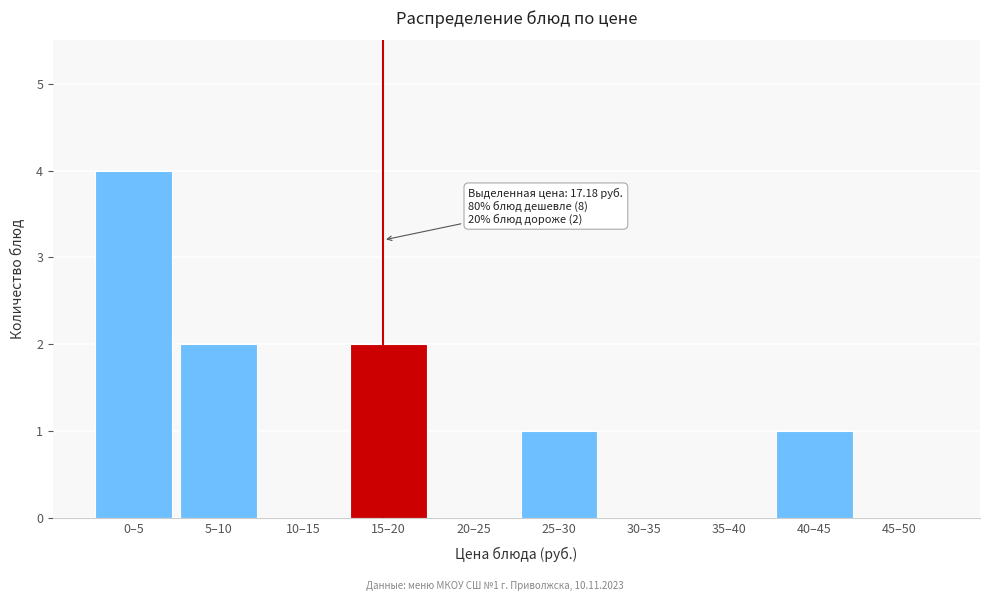

Reading left to right, extract all data points from this chart.

0–5=4	5–10=2	10–15=0	15–20=2	20–25=0	25–30=1	30–35=0	35–40=0	40–45=1	45–50=0